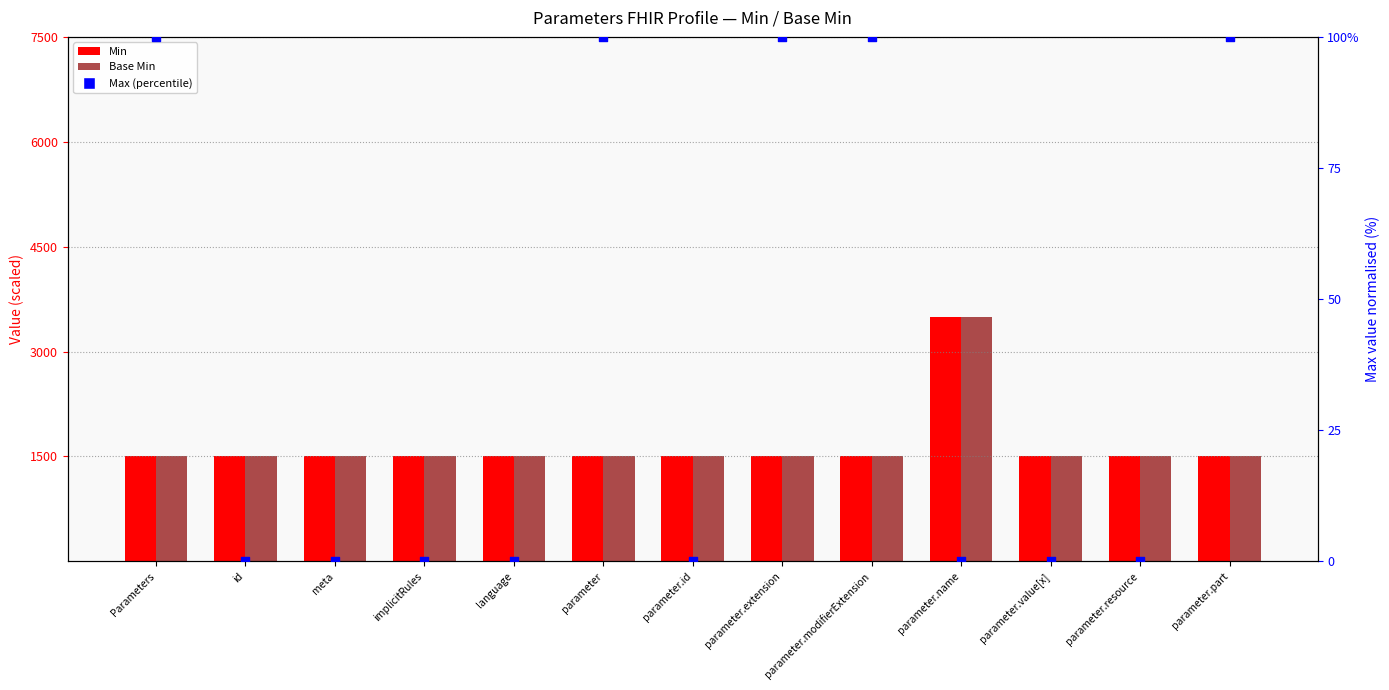

What are all the series names shown in the legend?

Min, Base Min, Max (percentile)